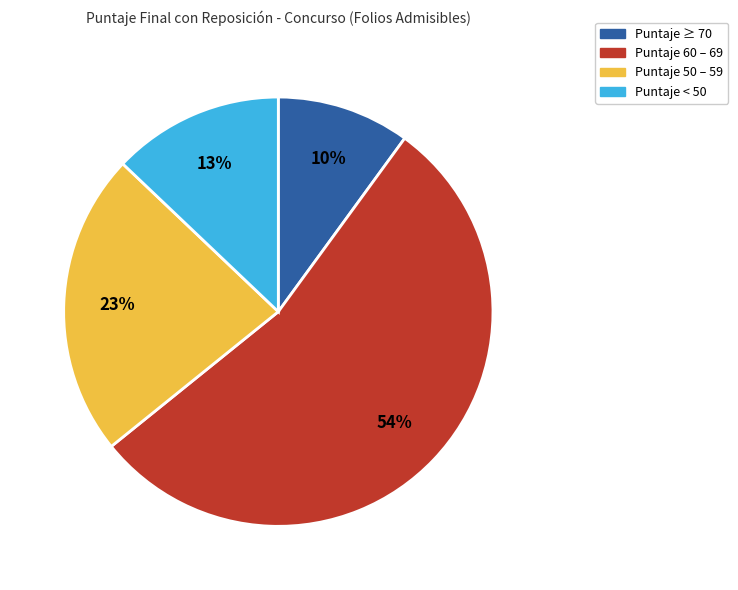

To the nearest percent, what is the average slice percentage?

25%